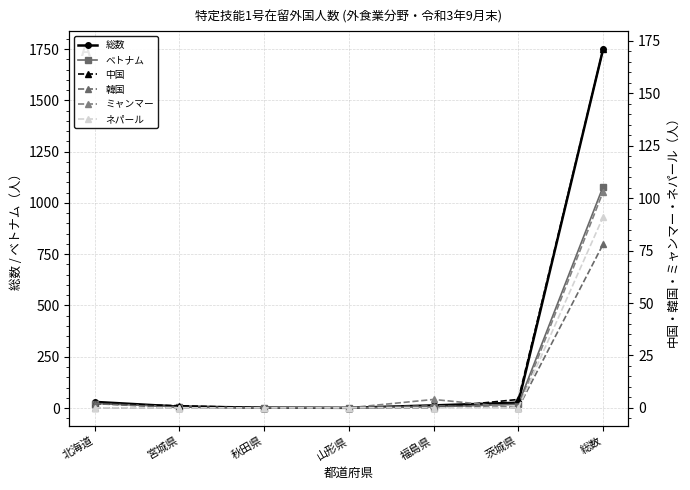

True or false: 中国 and ベトナム intersect in this chart.

False